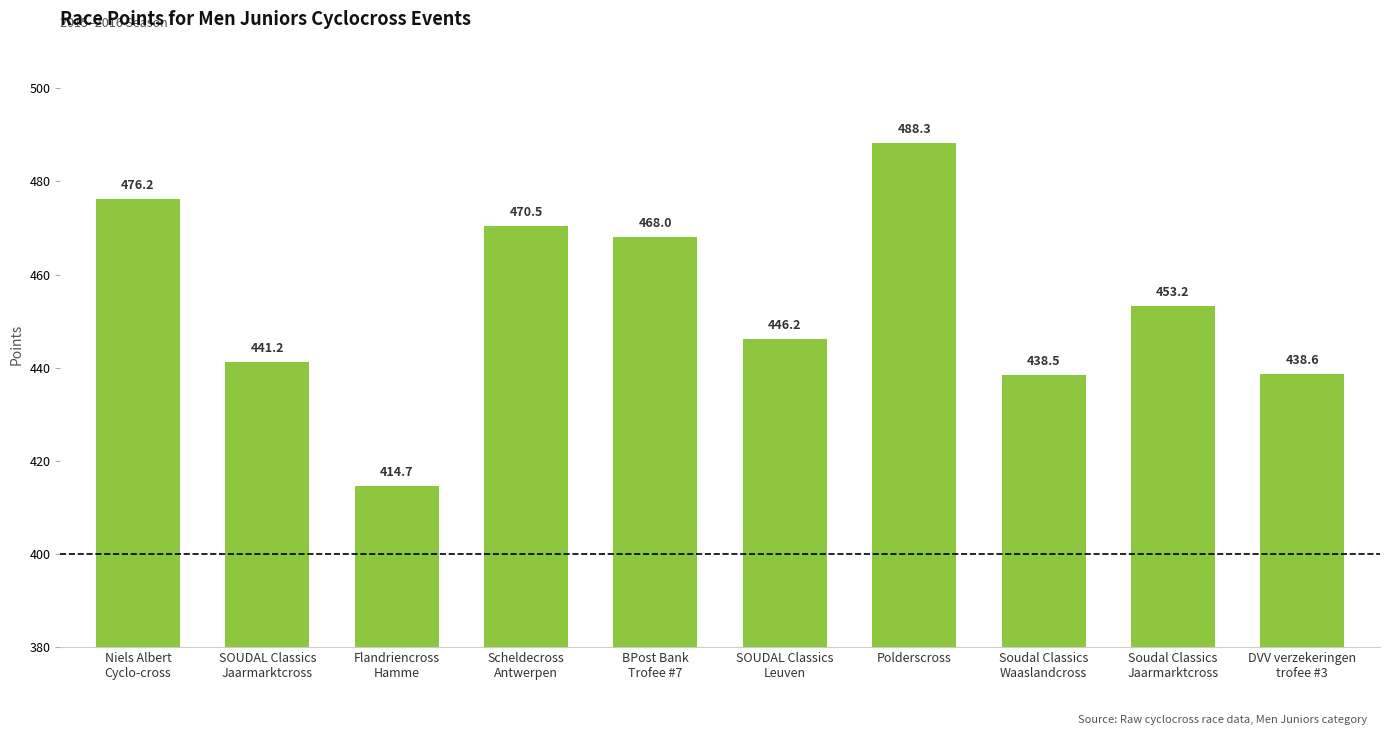

At which category does the chart reach its minimum across all series?

Flandriencross
Hamme